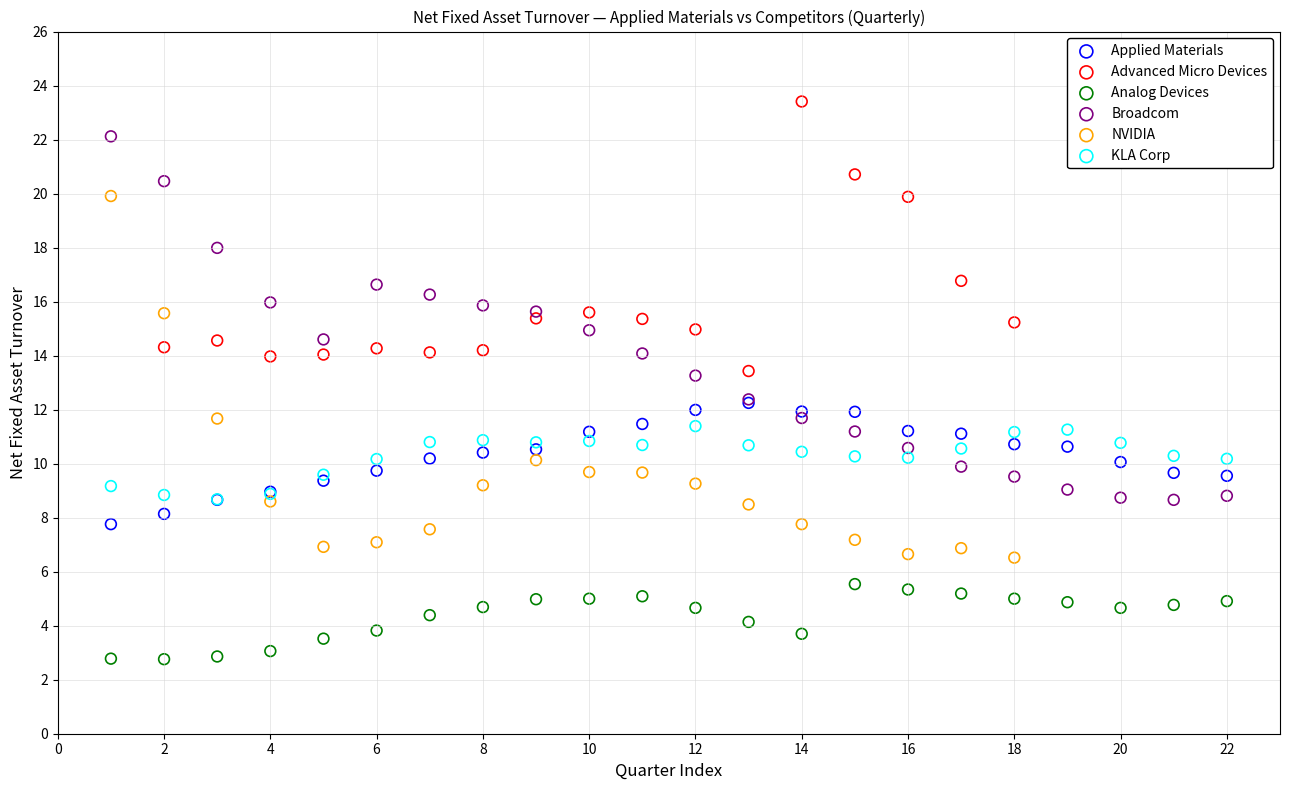

Which series reaches the minimum Y coordinate?

Analog Devices